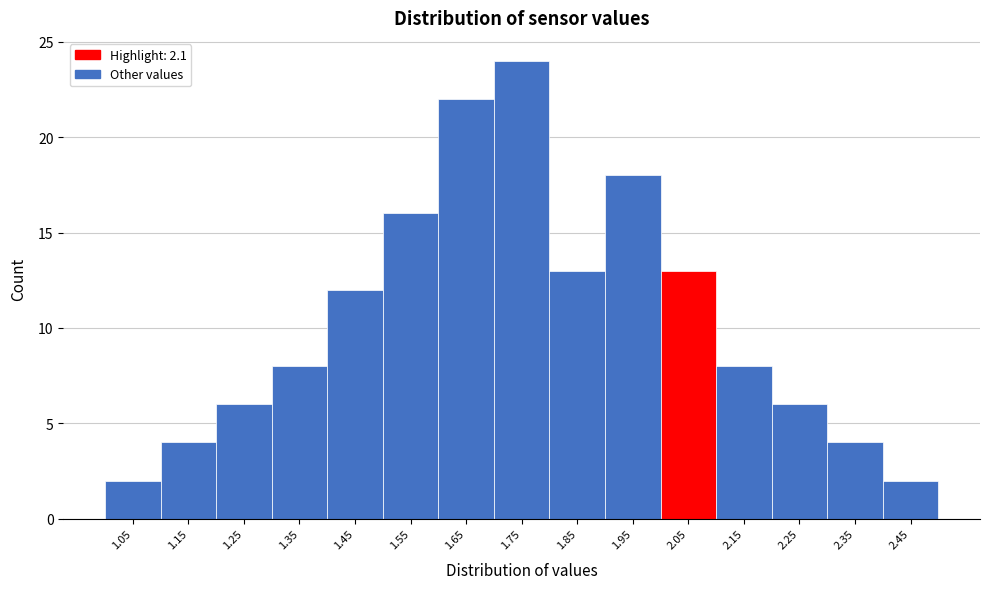

Reading left to right, extract all data points from this chart.

1.05=2	1.15=4	1.25=6	1.35=8	1.45=12	1.55=16	1.65=22	1.75=24	1.85=13	1.95=18	2.05=13	2.15=8	2.25=6	2.35=4	2.45=2